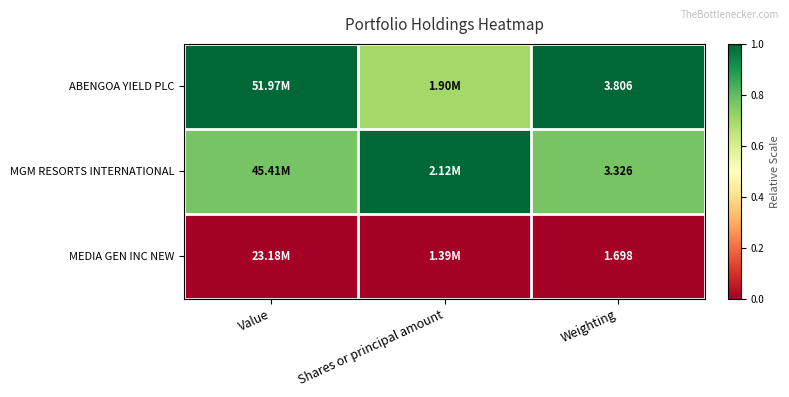

Rank the series at Weighting from lowest to highest value.

MEDIA GEN INC NEW, MGM RESORTS INTERNATIONAL, ABENGOA YIELD PLC